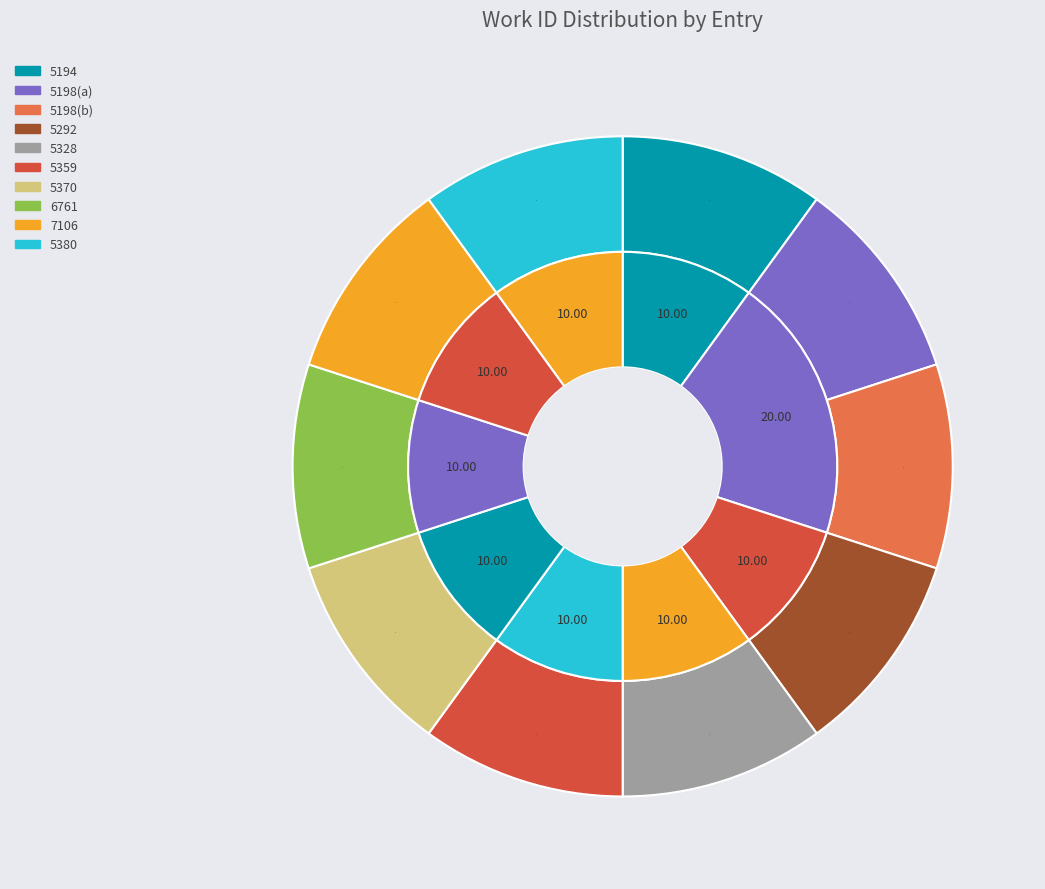

Which slice is the smallest?

5194